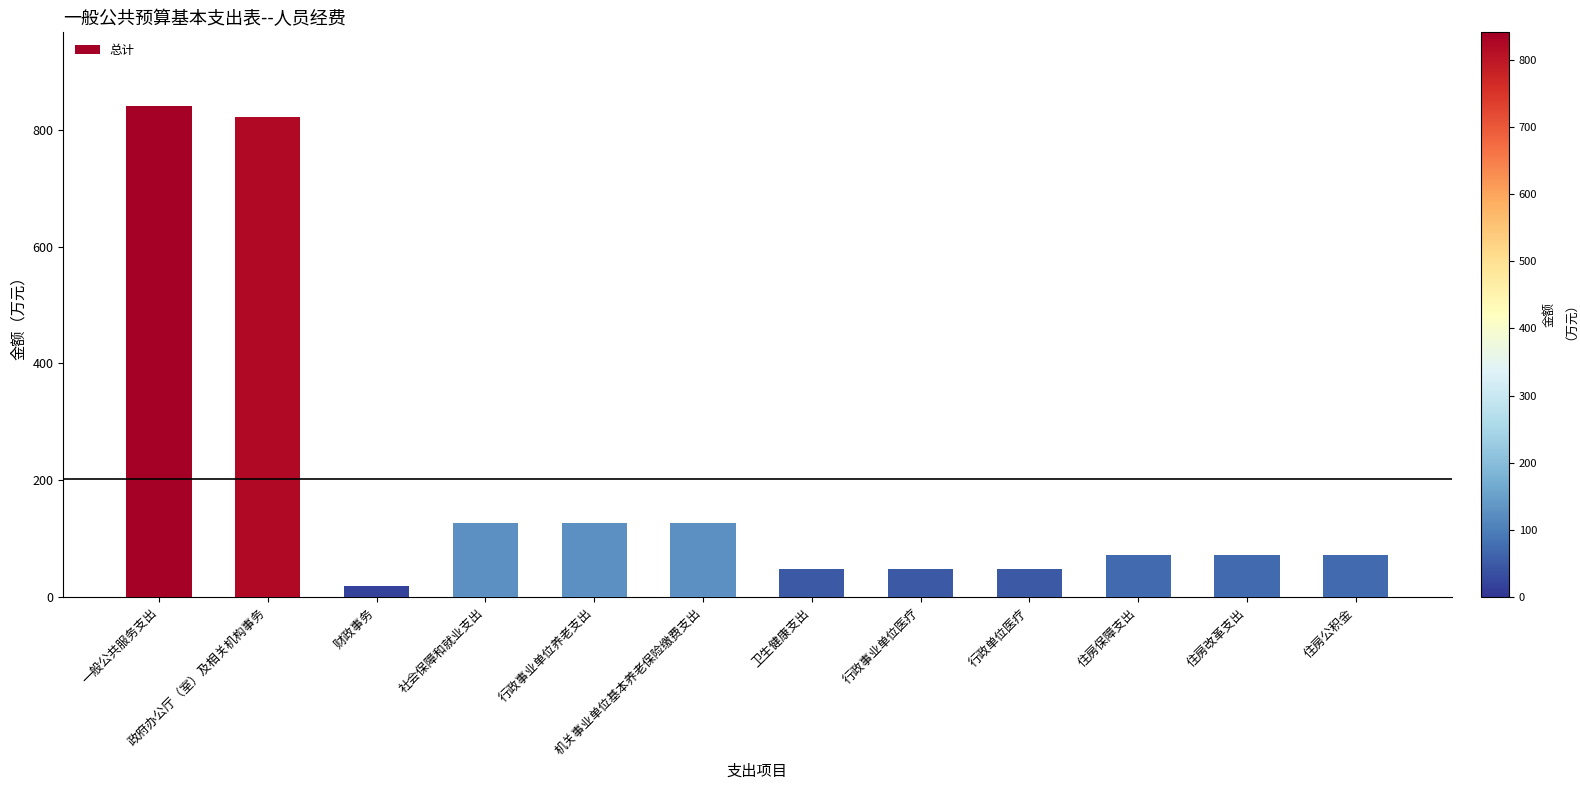

Which has a higher value, 一般公共服务支出 or 行政事业单位医疗?

一般公共服务支出